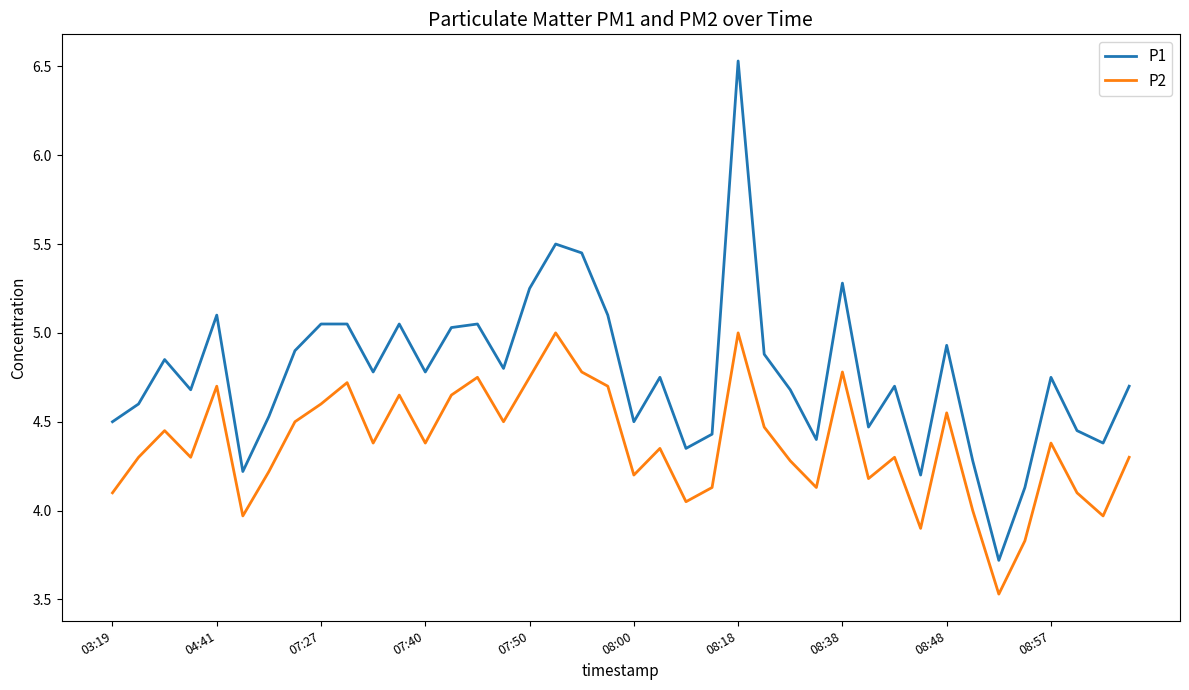

What is the greatest value displayed?

6.5